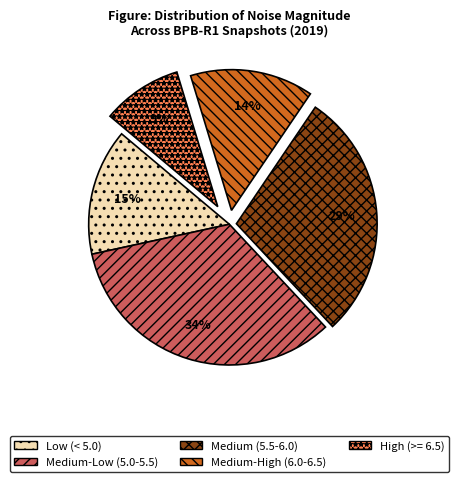

Is the sum of Low (< 5.0) and Medium (5.5-6.0) greater than half?

No